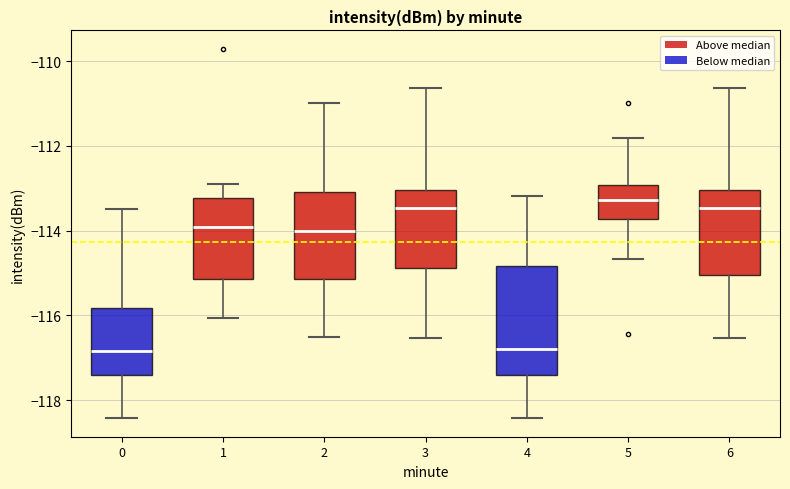

Which box is the tallest, from its lower edge to its upper edge?

4